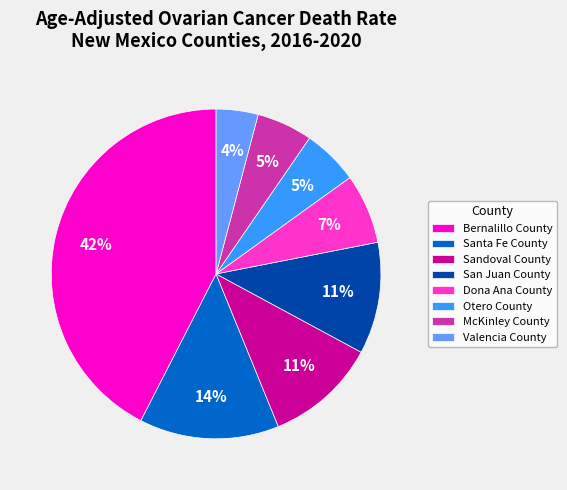

How many slices are in this pie chart?

8